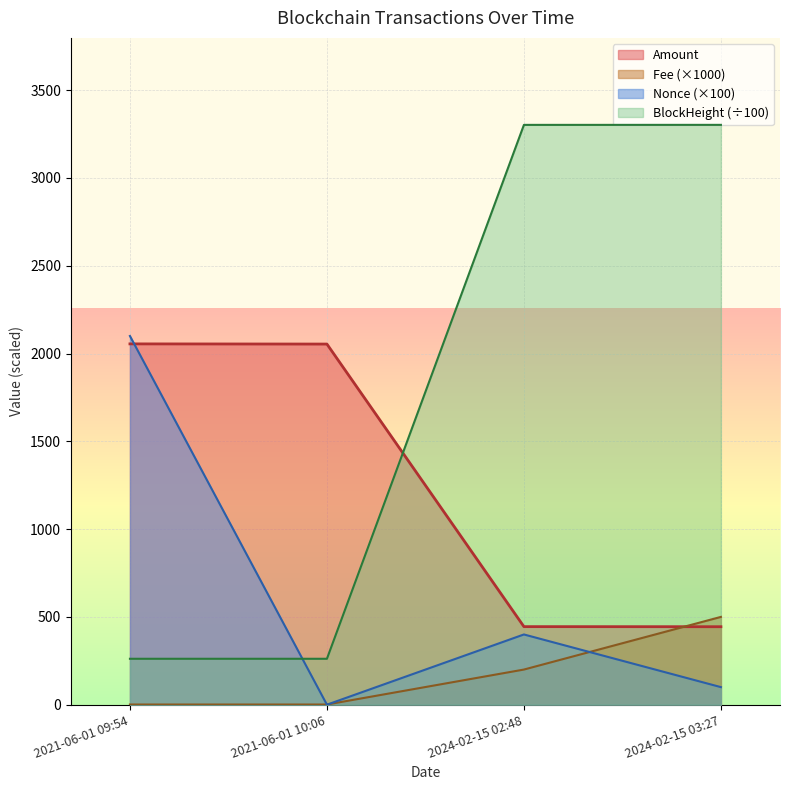

Which series ends up on top after the final intersection of Fee and Amount?

Fee